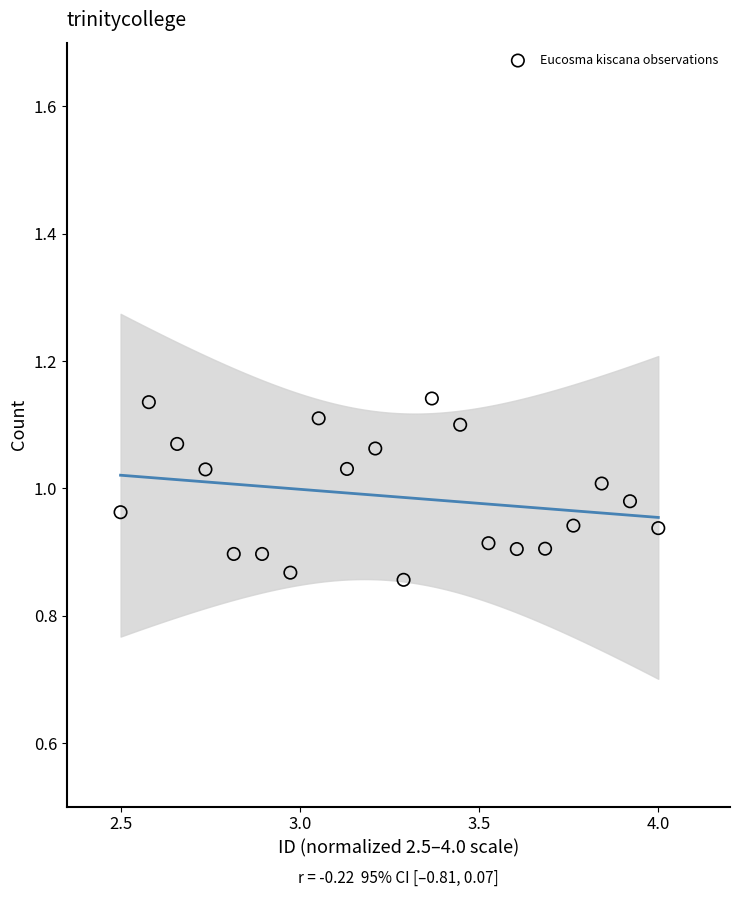

What is the range of X values (max minus min)?

1.5